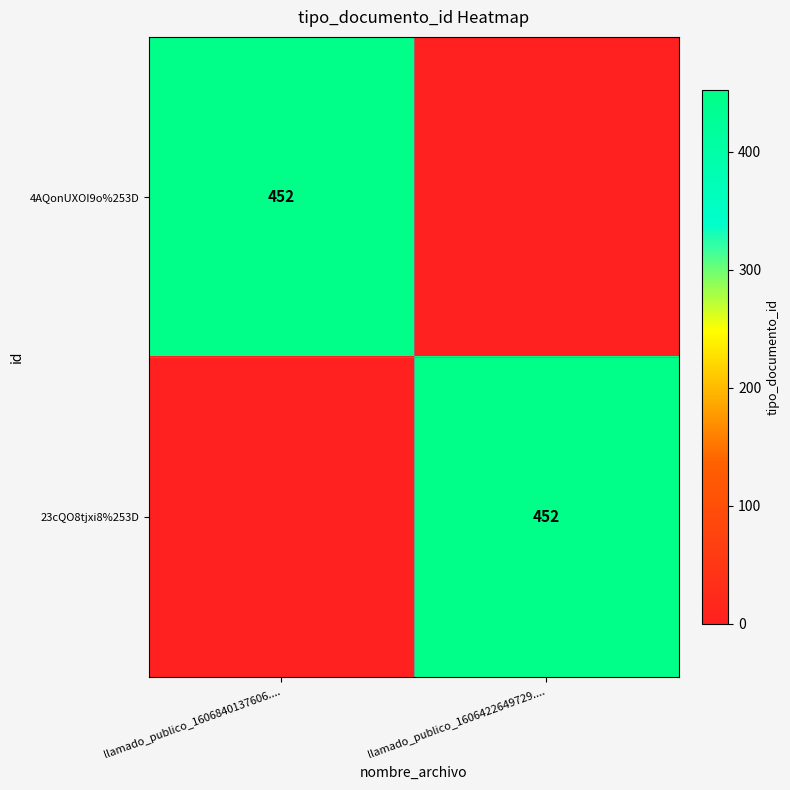

Is it true that 23cQO8tjxi8%253D equals 287 at llamado_publico_1606422649729....?

False